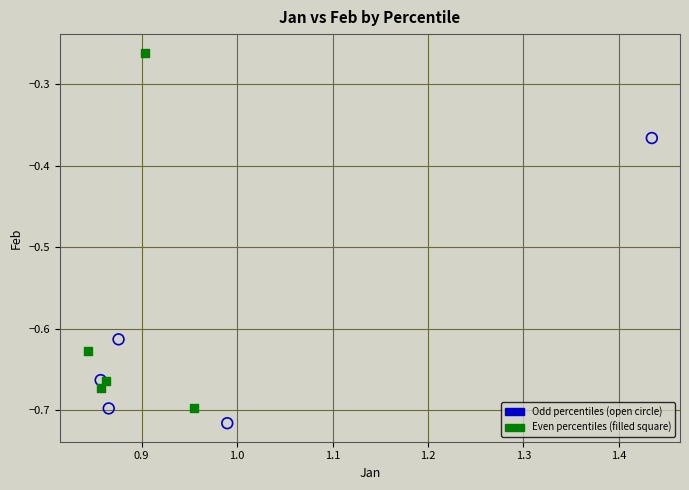

Which series has the largest Y range (max minus min)?

Even percentiles (filled square)